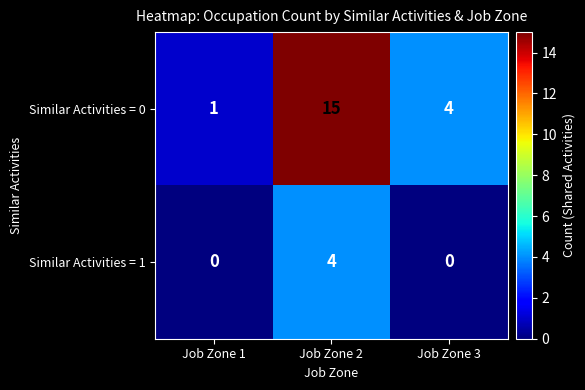

What is the highest value of the Similar Activities = 0 series?

15